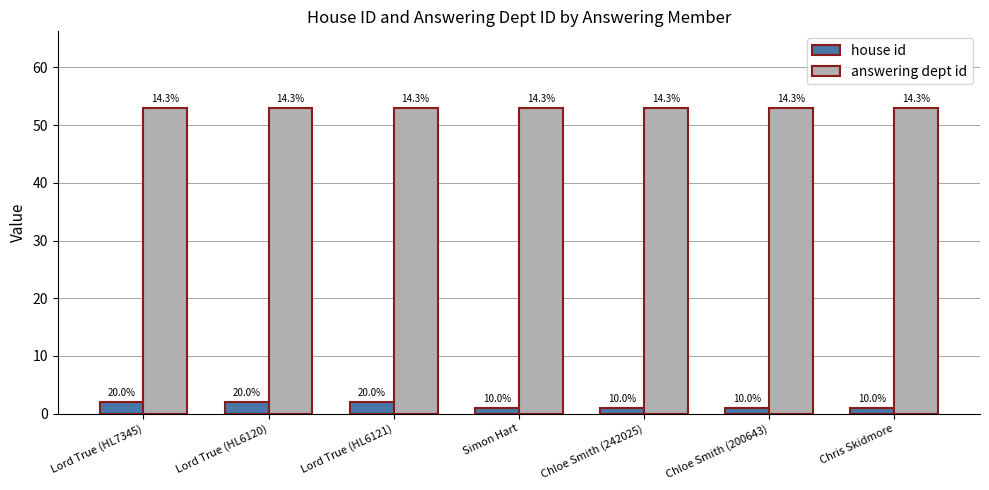

The value of answering dept id at Chloe Smith (200643) is 16. True or false?

False